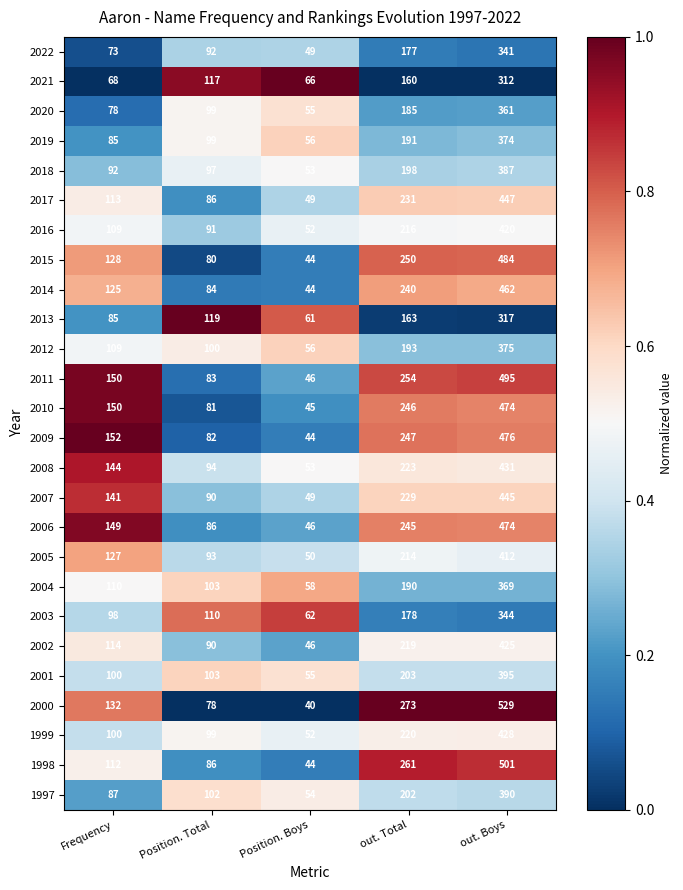

What is the smallest value displayed?

40